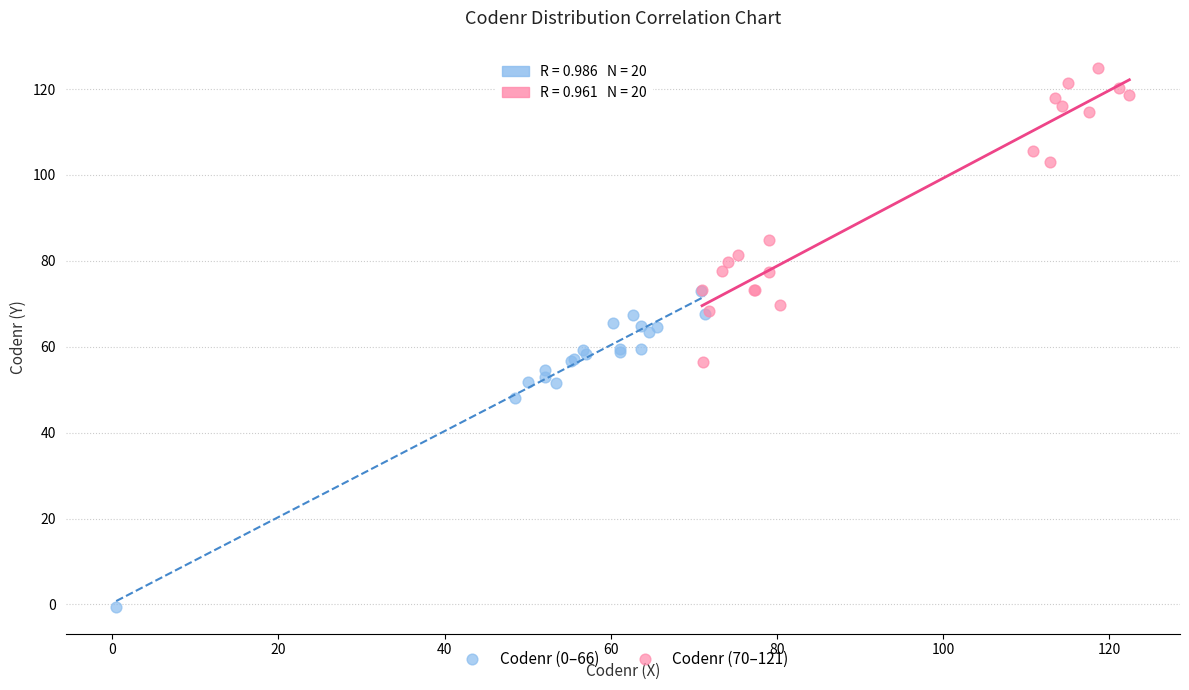

What are all the series names shown in the legend?

Codenr (0–66), Codenr (70–121)